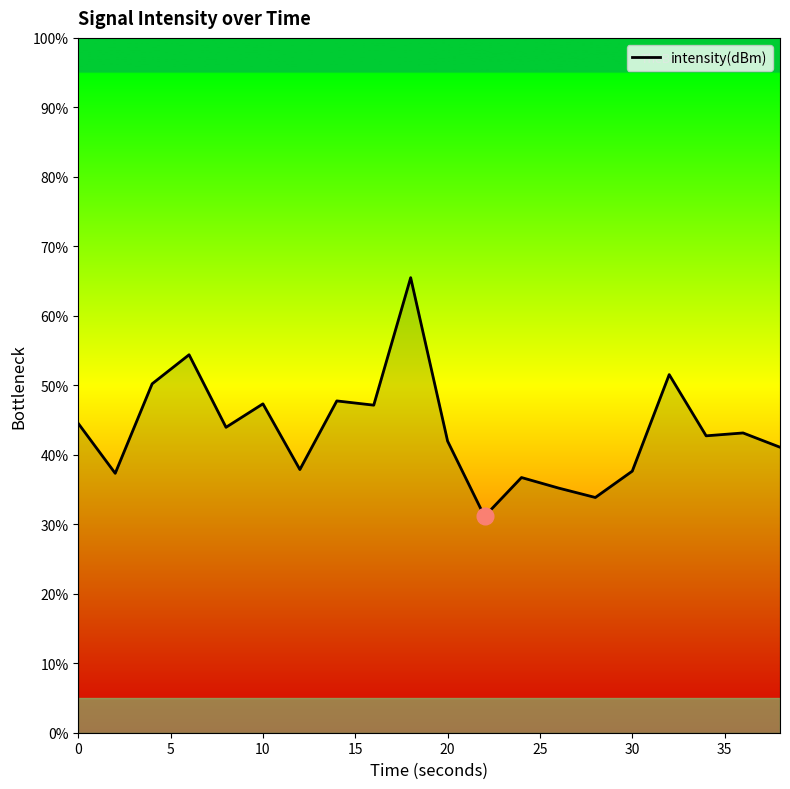

How many distinct data groups are displayed?

1